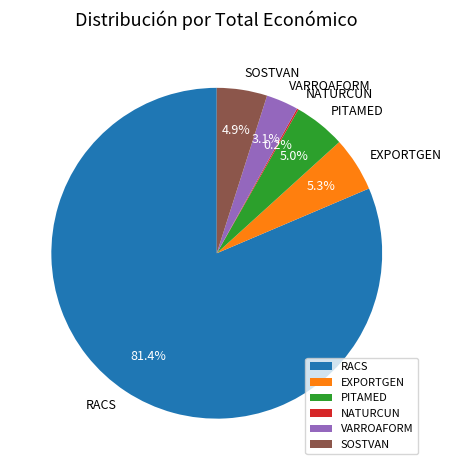

Which has a higher value, VARROAFORM or SOSTVAN?

SOSTVAN